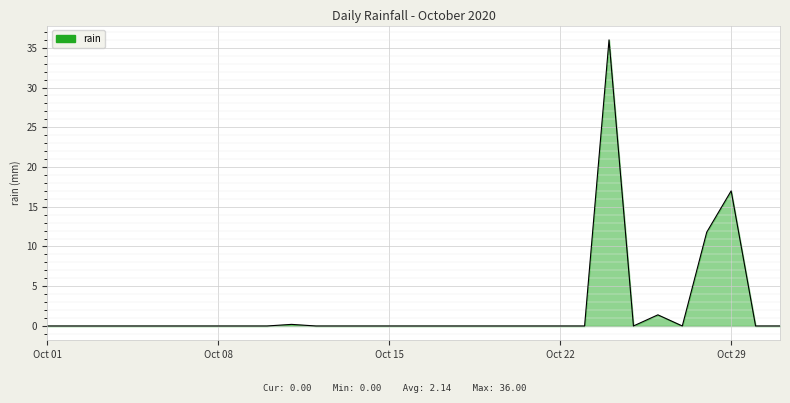

What is the greatest value displayed?

36.0